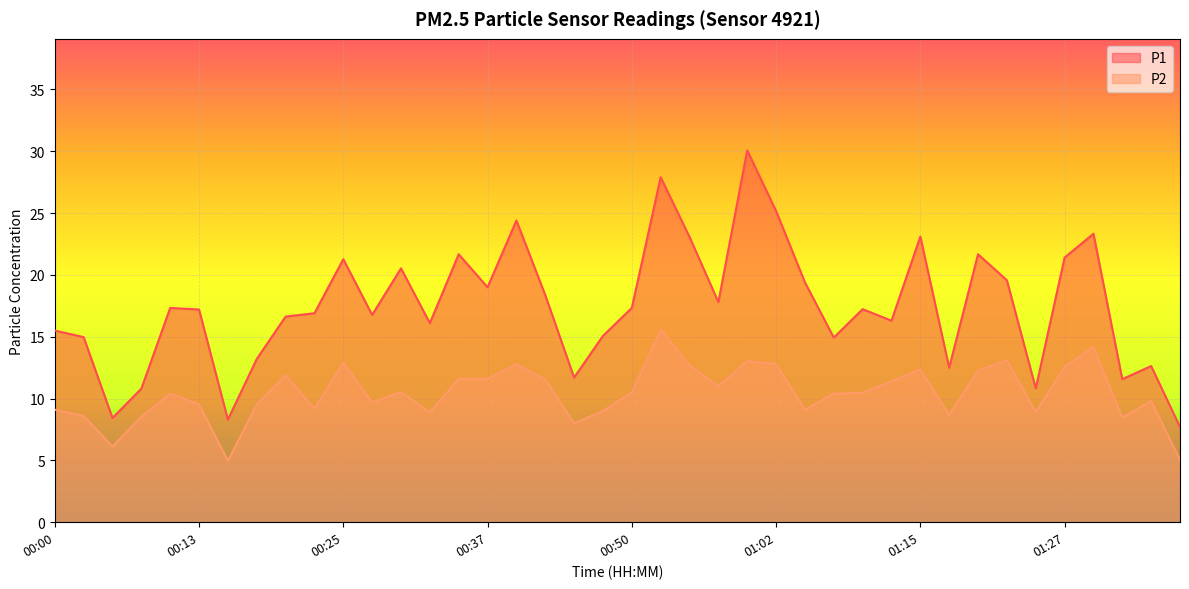

How many lines are shown in the chart?

2